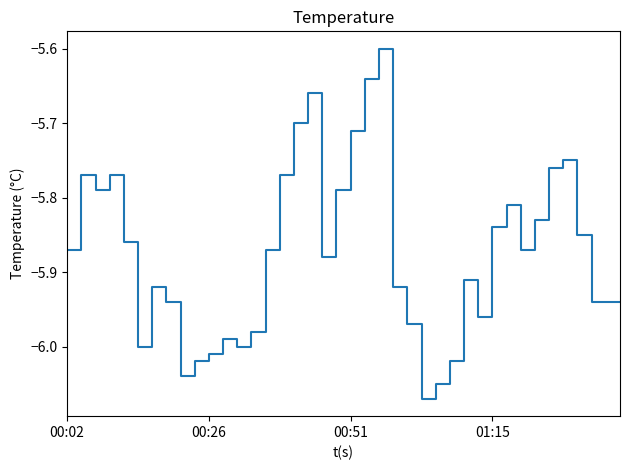

True or false: there are more than 1 points higher than both neighbors.

True